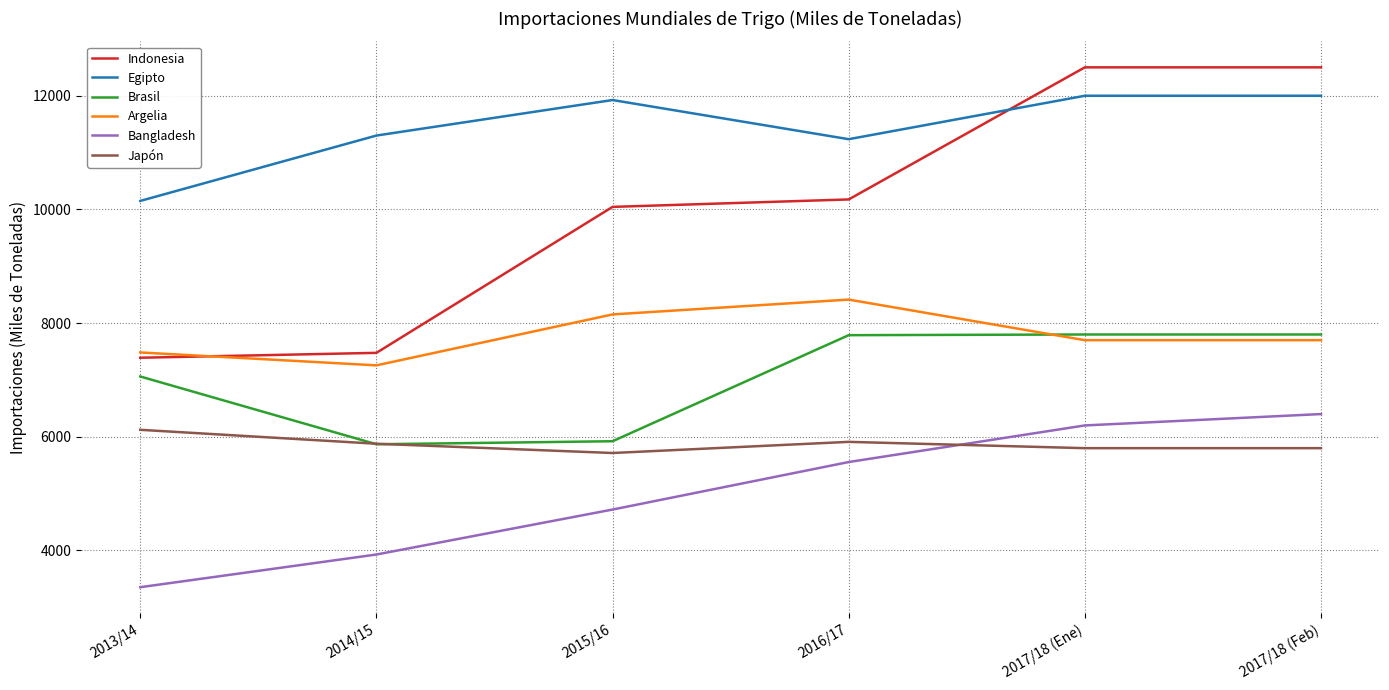

At which label is Bangladesh closest to 4877?

2015/16